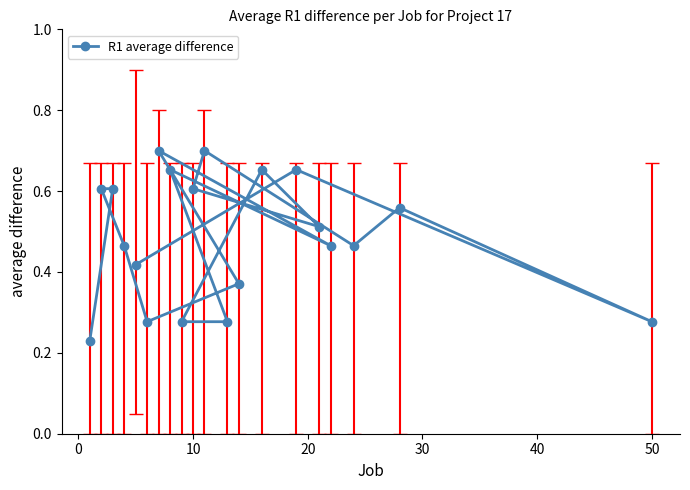

Count the values in the range 0 to 1.

20